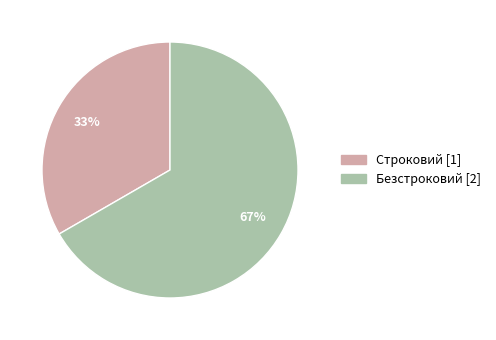

How many segments does this pie chart have?

2